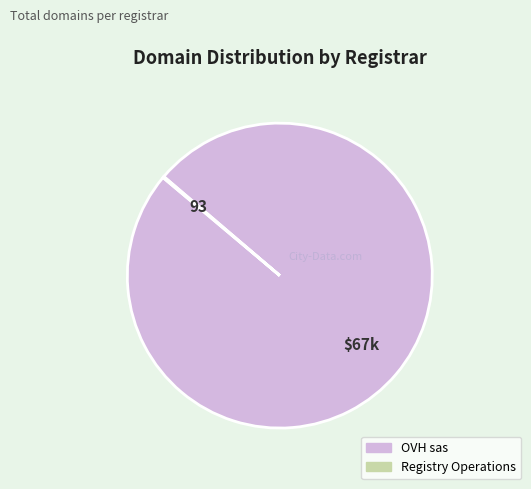

Is it true that OVH sas is 100% of the pie?

True